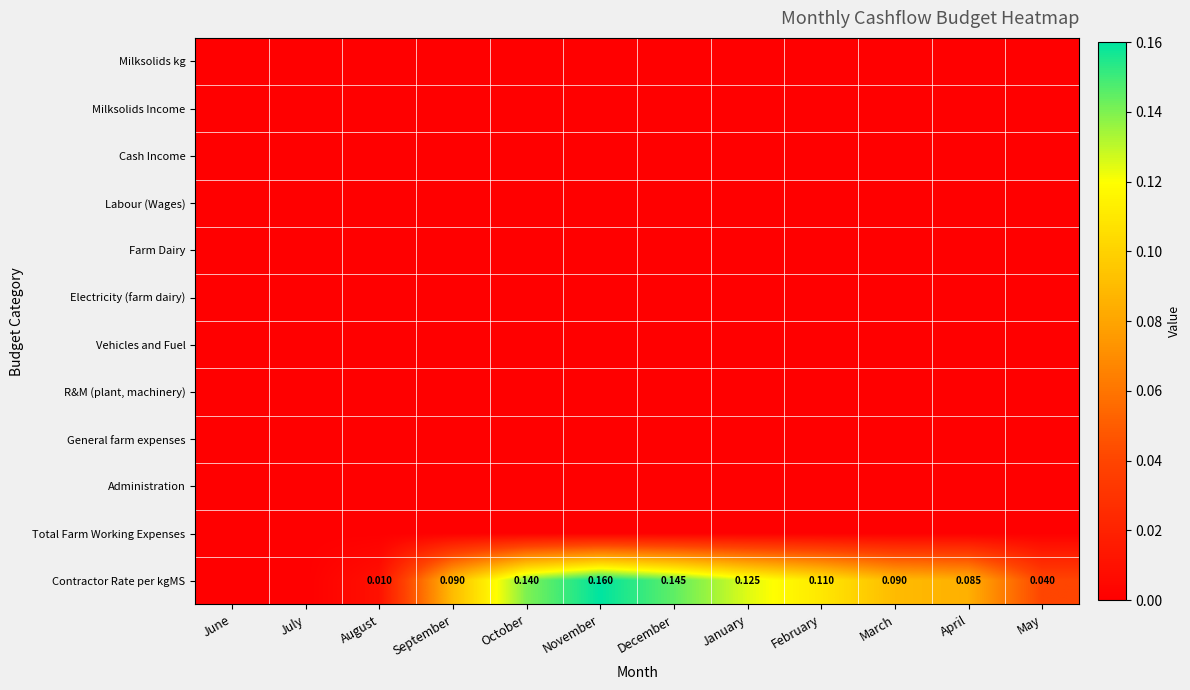

What is the total value across all series at February?

0.1